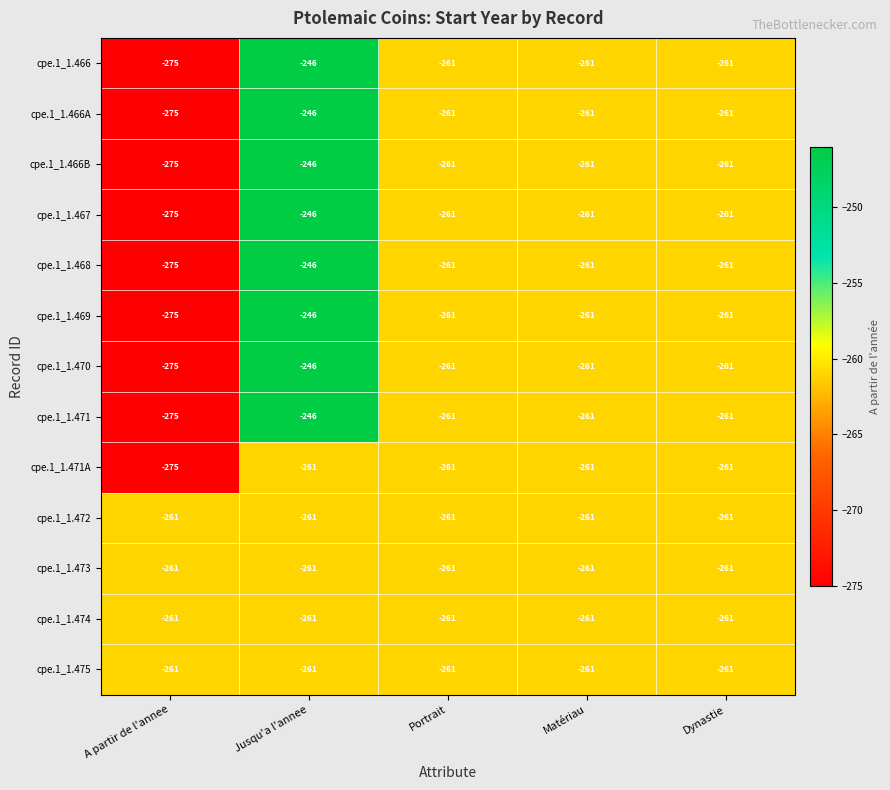

The value of cpe.1_1.466 at Portrait is -59. True or false?

False